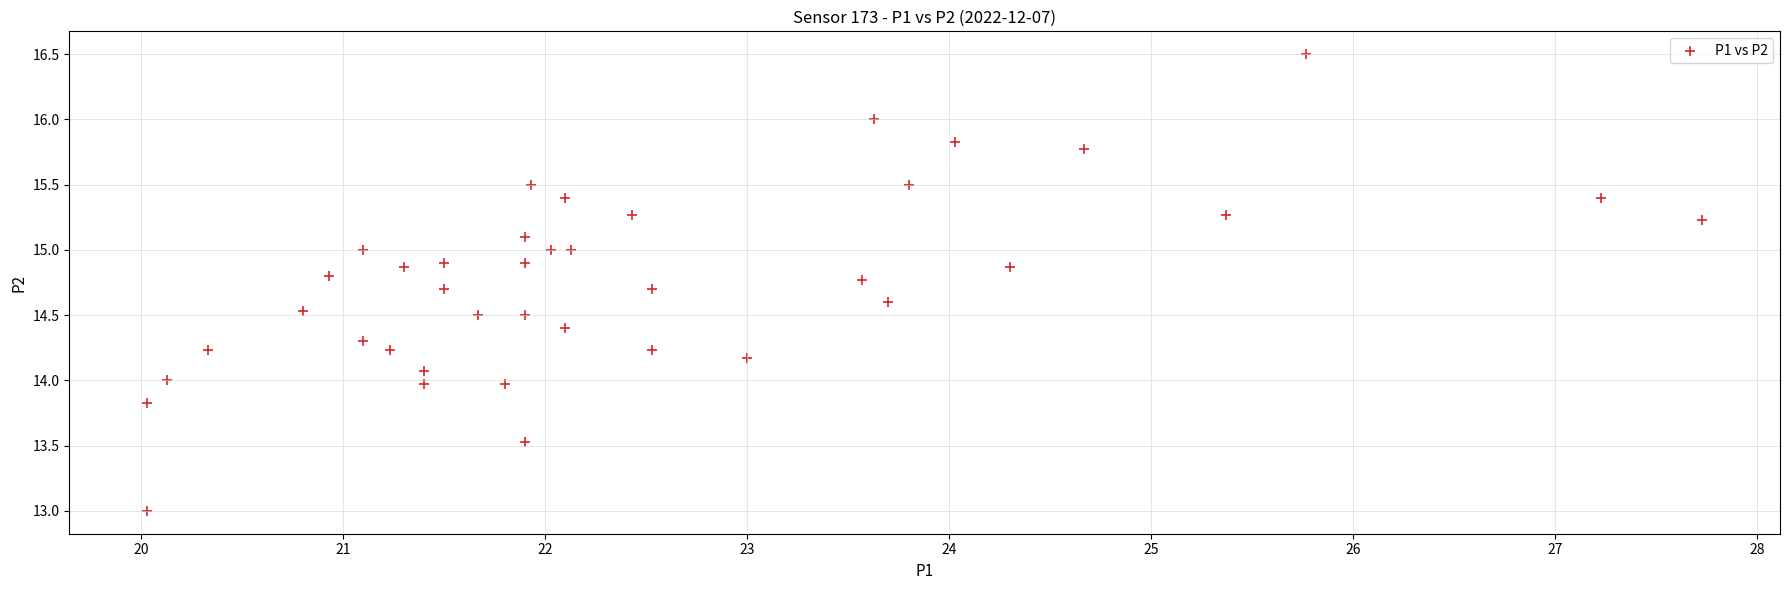

What is the range of Y values (max minus min)?

3.5